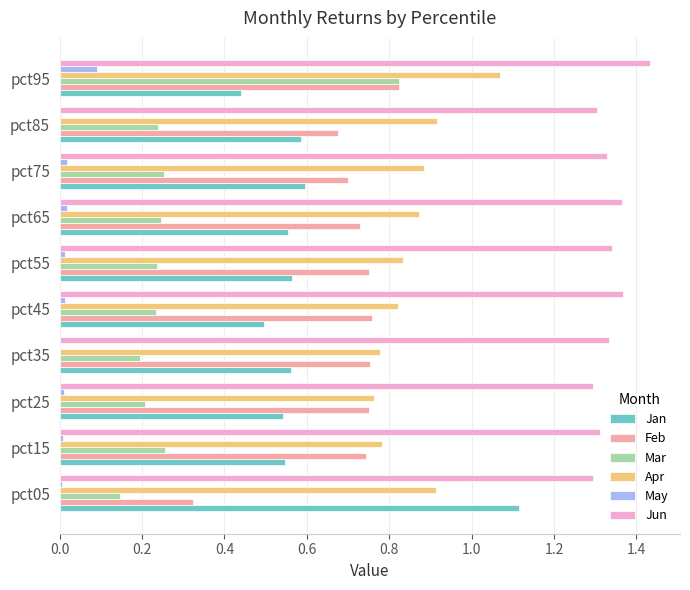

Is the value of Jun at pct05 greater than the value of Apr at pct65?

Yes